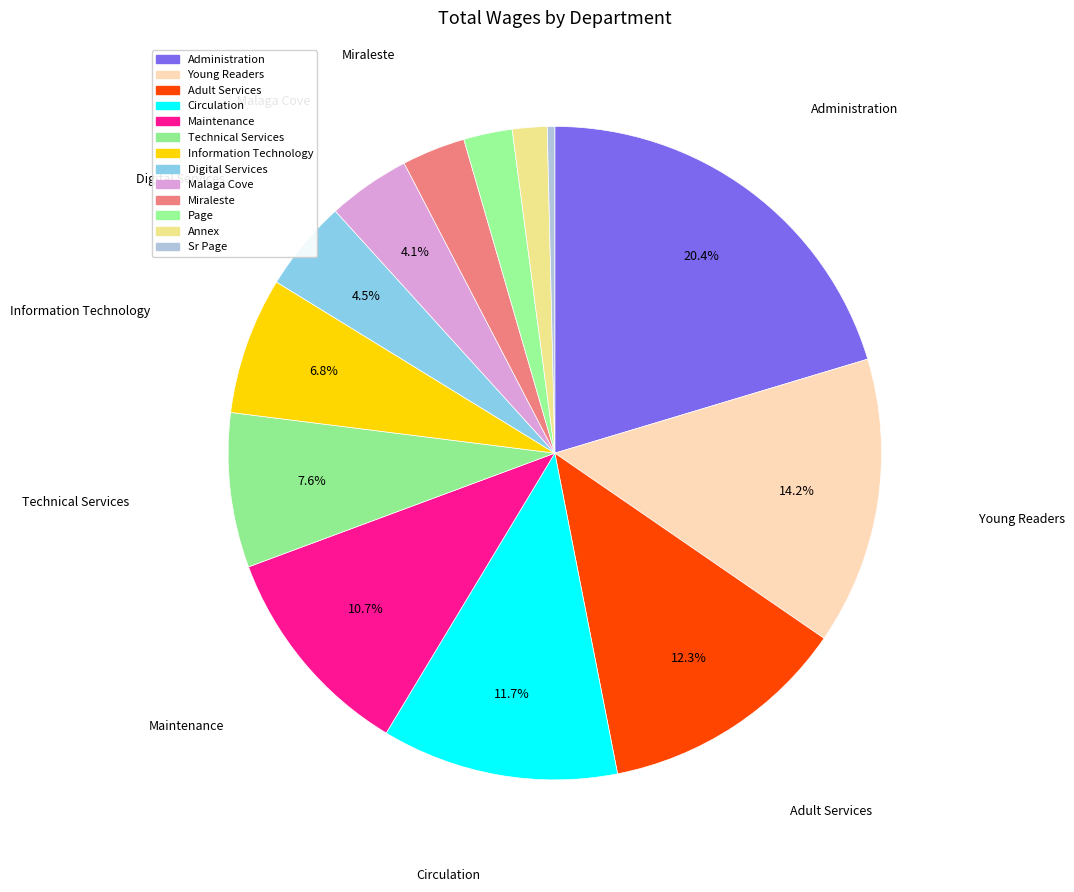

Count the number of slices in the pie.

13